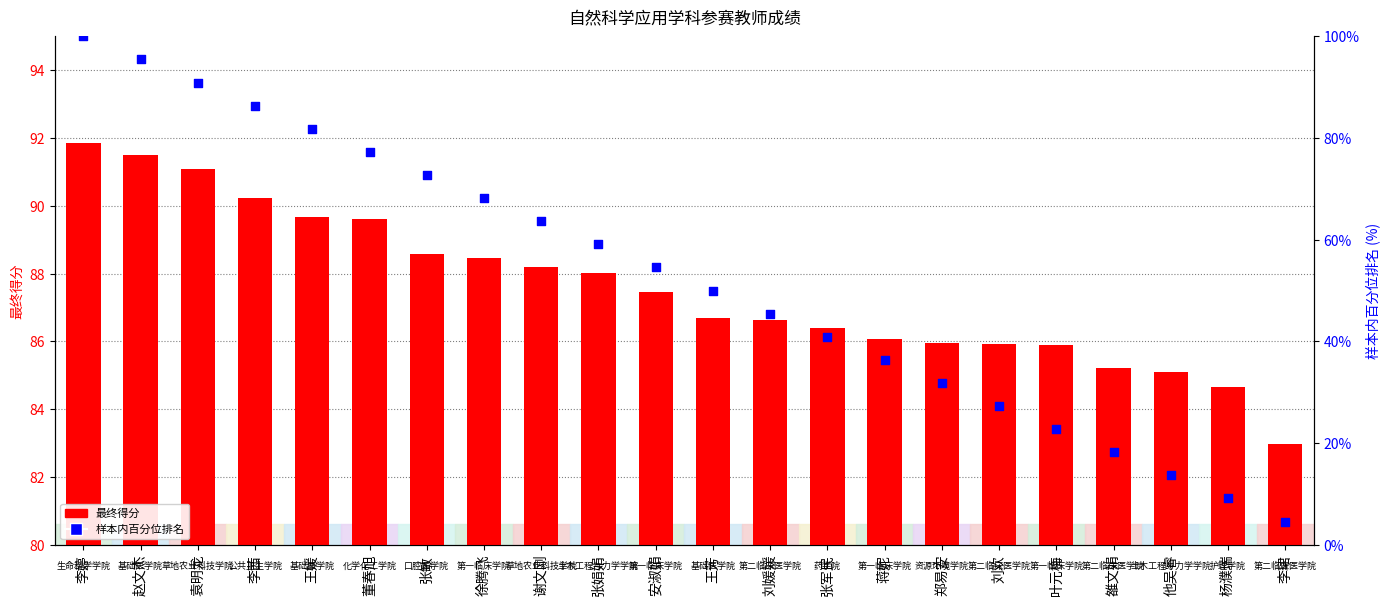

What is the total value across all series at 谢文刚?

151.8